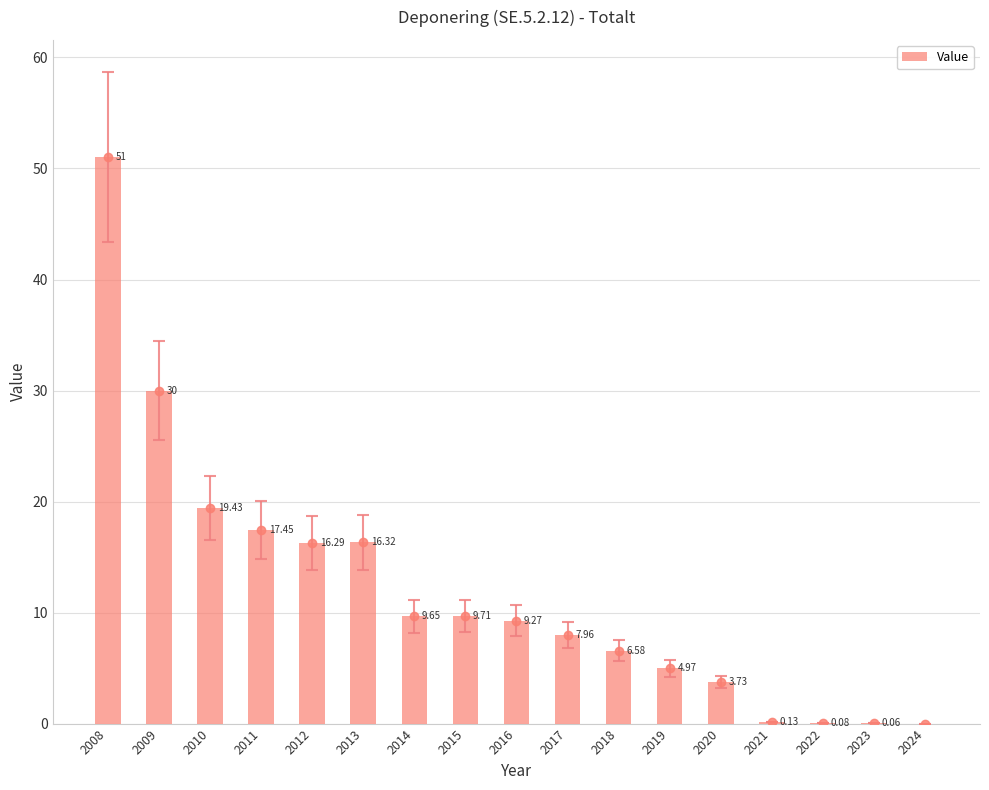

Count the number of values greater than 9.

9